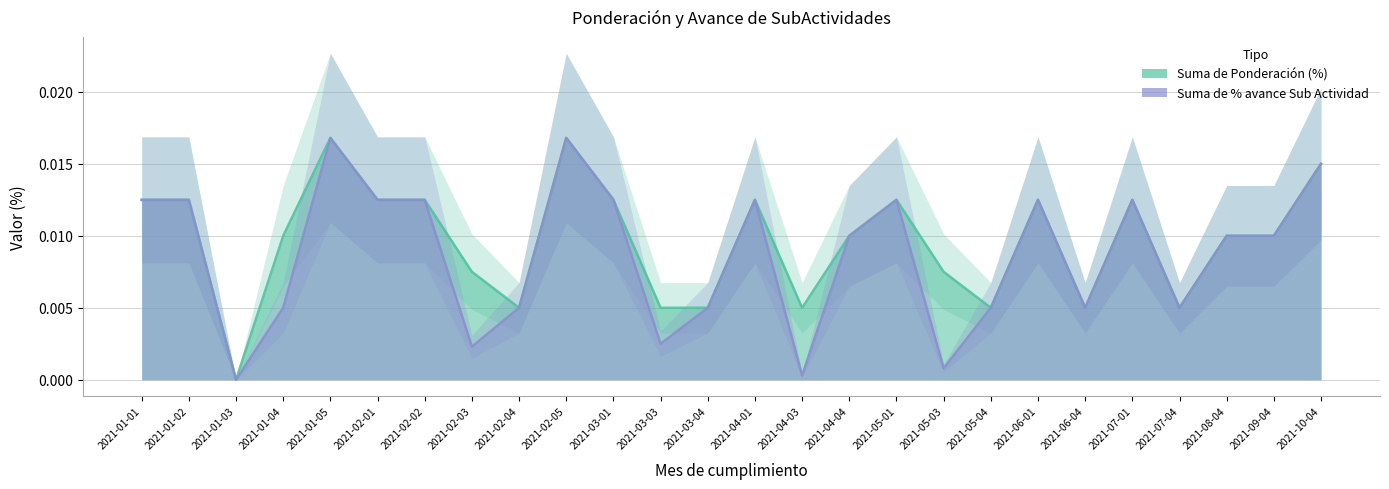

At which category does the chart reach its minimum across all series?

2021-01-03